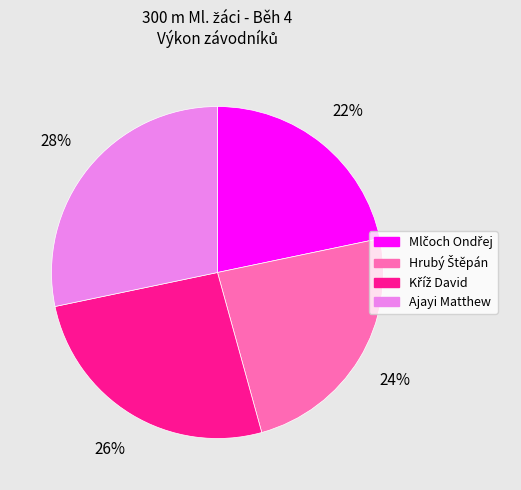

To the nearest percent, what is the average slice percentage?

25%